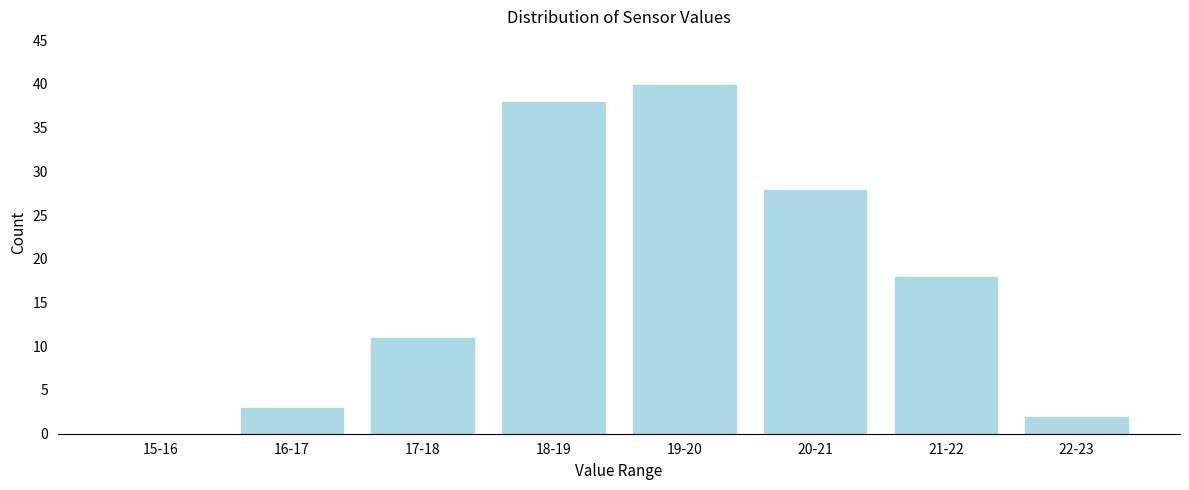

Reading left to right, list all the values displayed in this chart.

15-16=0	16-17=3	17-18=11	18-19=38	19-20=40	20-21=28	21-22=18	22-23=2